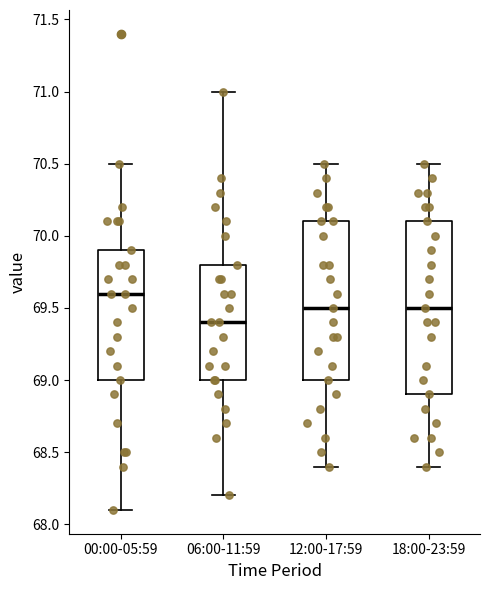

Comparing the boxes themselves (not the whiskers), which one is the tallest?

18:00-23:59